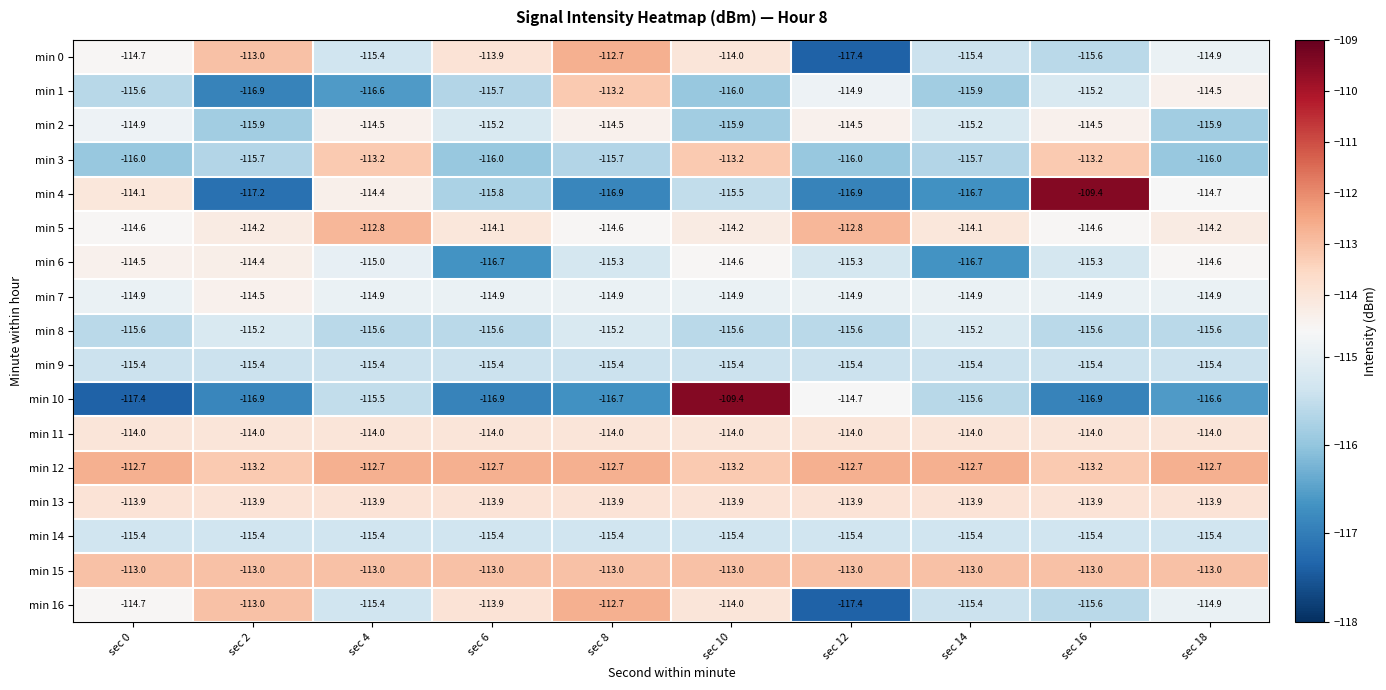

At which category is the sum across all series the highest?

sec 10